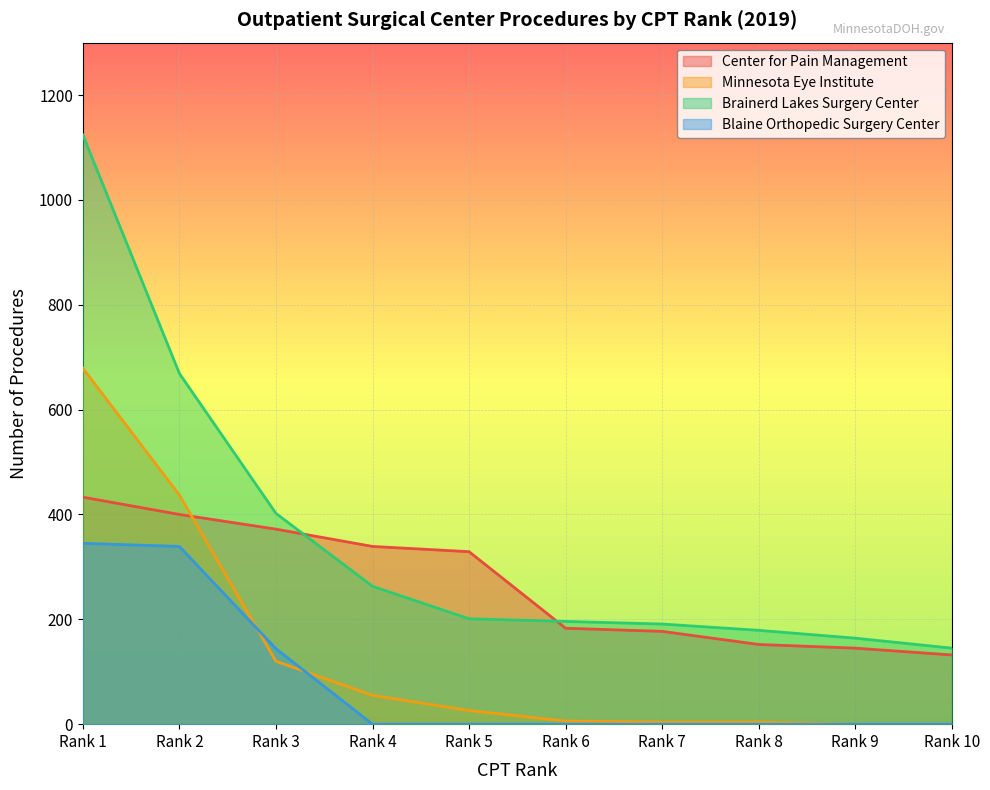

Reading right to left, extract all data points from this chart.

Center for Pain Management: 132	145	152	177	183	329	339	372	400	433
Minnesota Eye Institute: 0	0	4	4	6	26	55	120	437	679
Brainerd Lakes Surgery Center: 145	164	179	191	196	201	263	402	669	1124
Blaine Orthopedic Surgery Center: 0	0	0	0	0	0	0	144	339	345